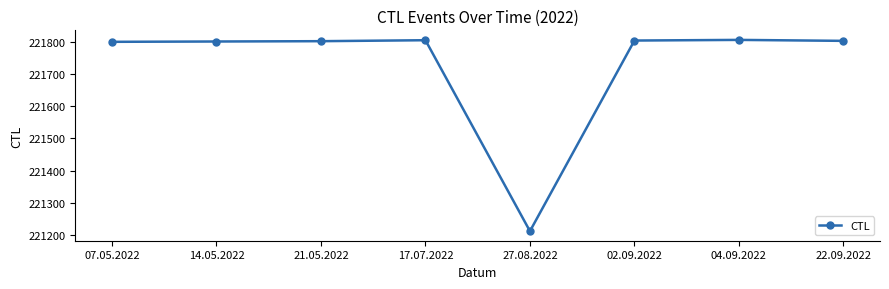

What is the average value?

221730